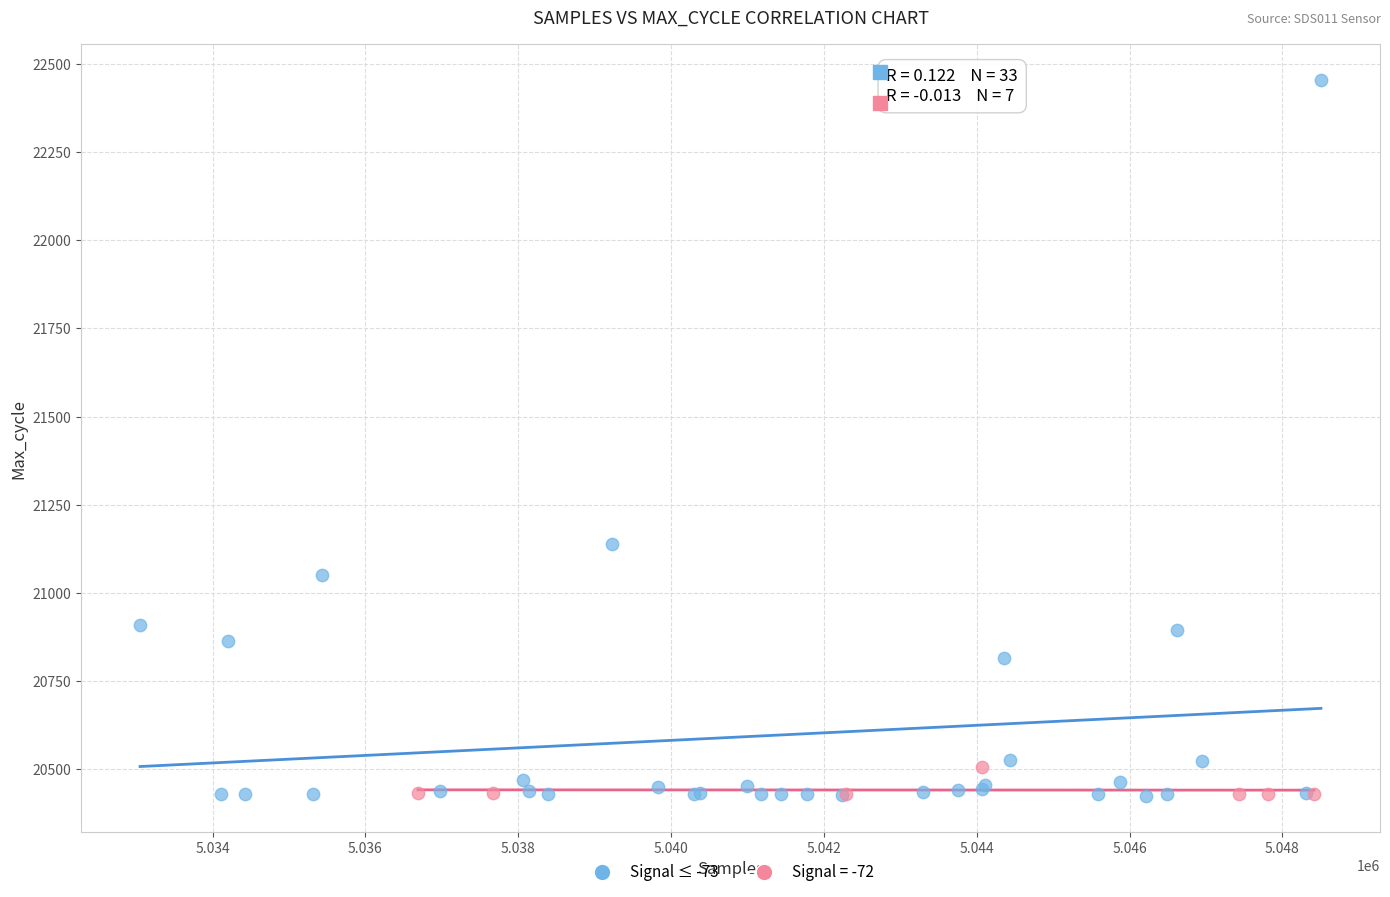

Which series has the widest spread of Y values?

Signal ≤ -73